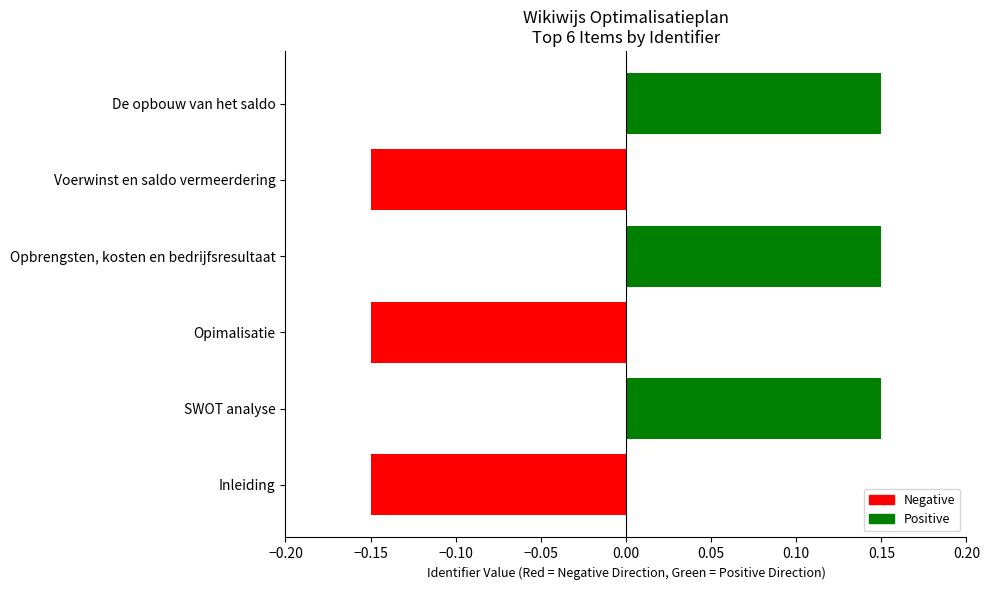

Count the values in the range 0 to 1.

3